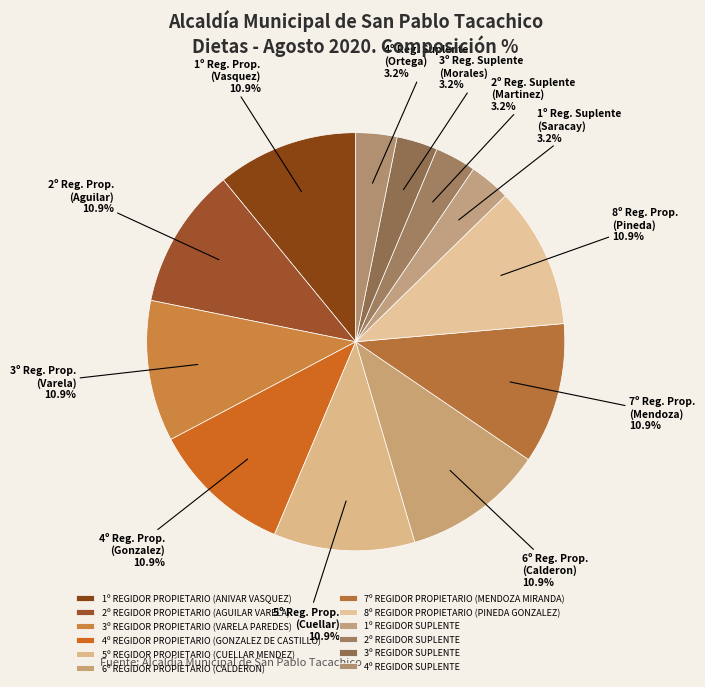

To the nearest percent, what percentage of the pie is 2º REGIDOR PROPIETARIO (AGUILAR VARELA)?

11%